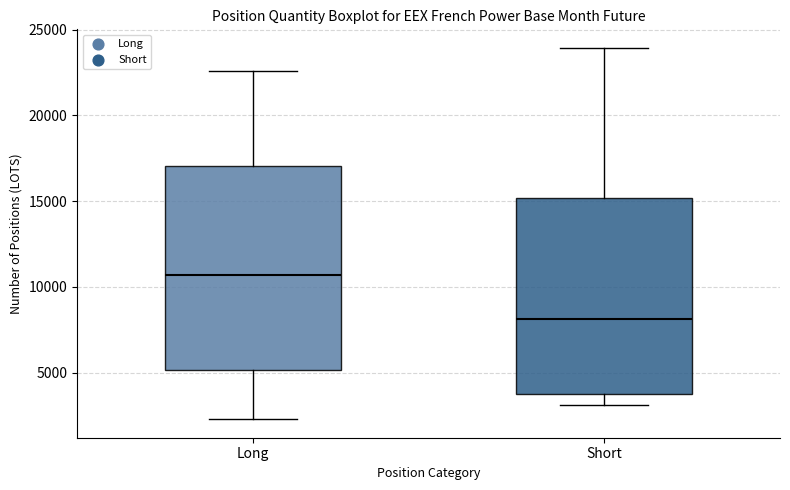

Where is the lower edge of the box for Short on the y-axis? The values are not printed on the chart, so give them approximately, as read against the axis.

3500